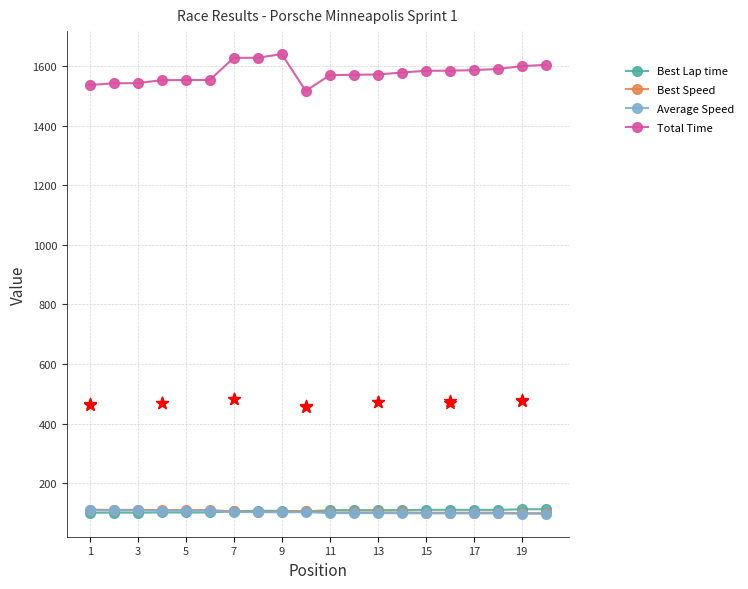

Which series has the largest Y range (max minus min)?

Total Time